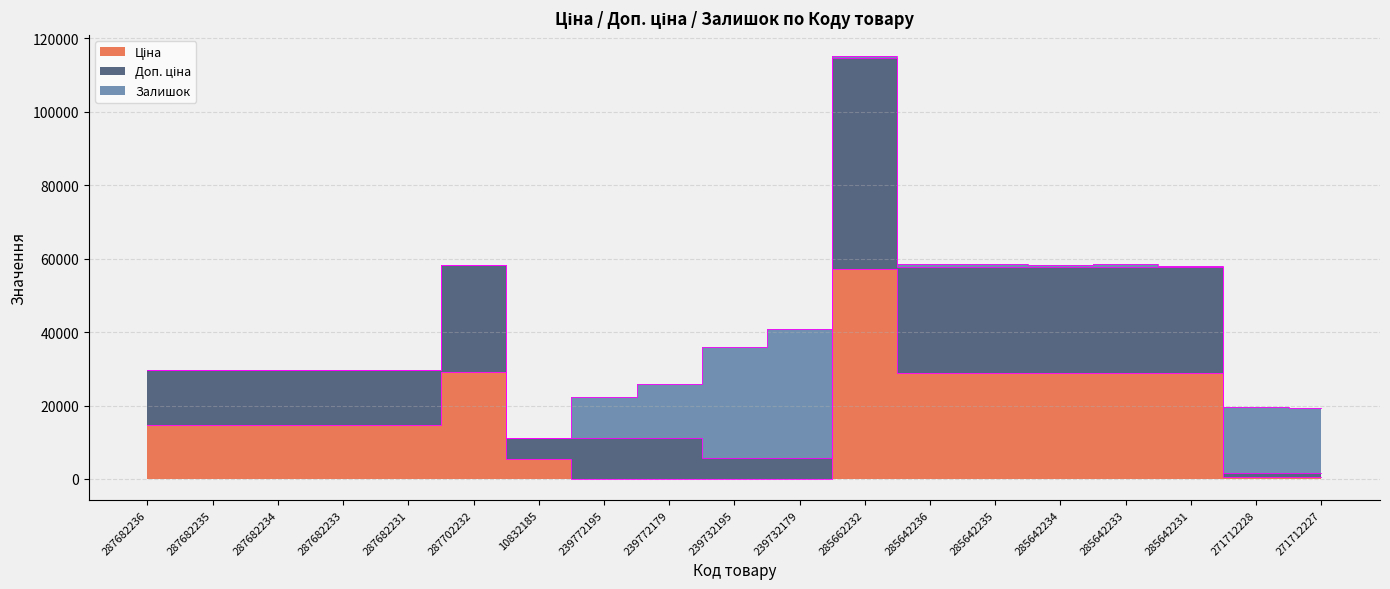

Which series has the largest range (max minus min)?

Доп. ціна